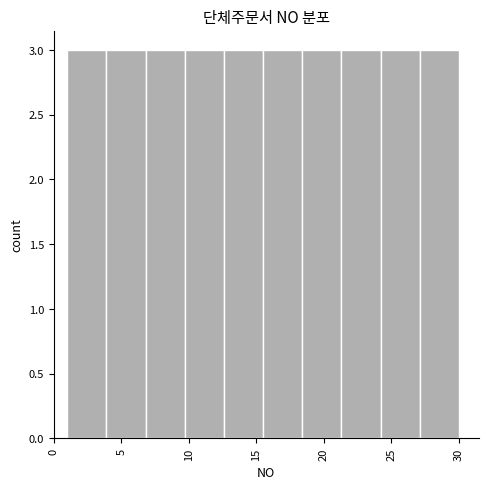

What is the height of the bar covering 12.6 to 15.5 on the x-axis? Neither the bar edges nor the heights are printed on the chart, so give them approximately, as read against the axes.

3